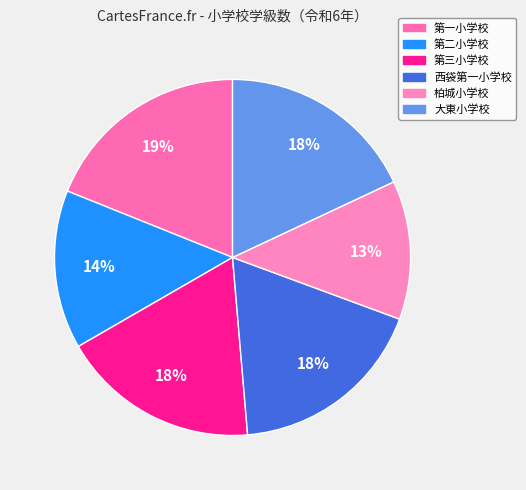

Which category has the smallest portion of the pie?

柏城小学校